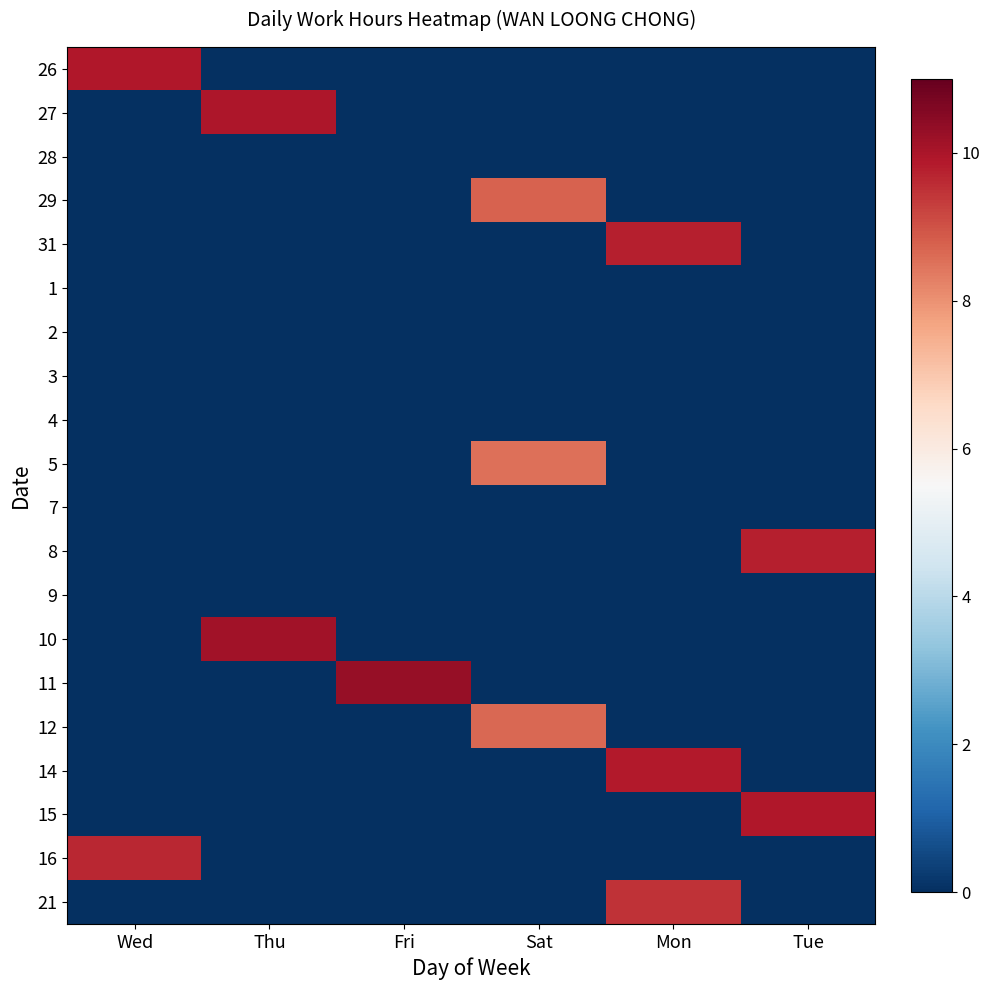

How many distinct data groups are displayed?

20